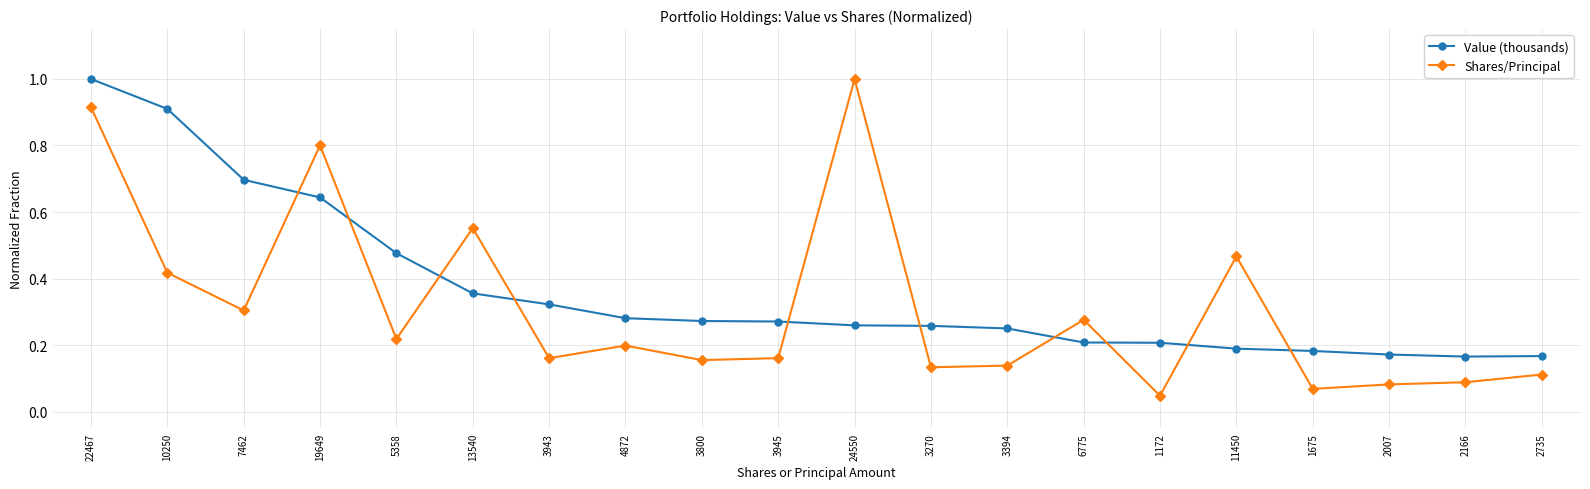

At which category is the sum across all series the highest?

22467